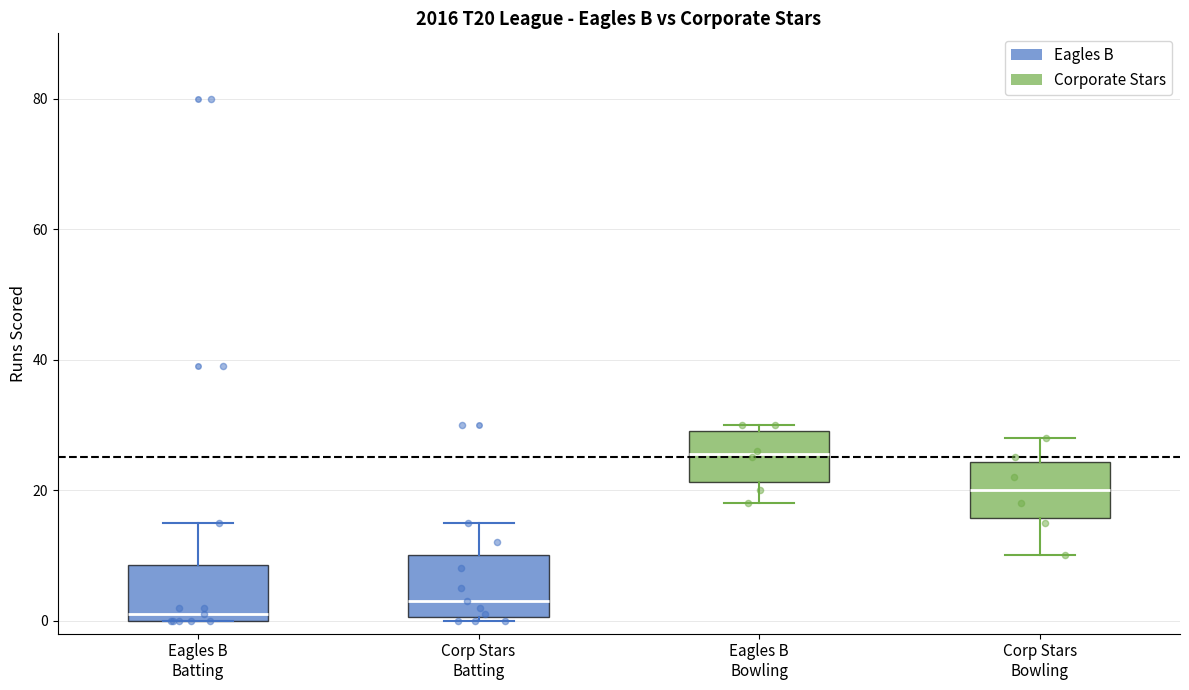

Reading left to right, transcribe this box plot: for each box, give where its median line is, the range the box spans, and where its two whiskers end, as read against the y-axis. The values are not printed on the chart, so give them approximately, as read against the axis.

Eagles B Batting: median 2, box 0 to 8, whiskers 0 to 16
Corp Stars Batting: median 4, box 0 to 10, whiskers 0 to 16
Eagles B Bowling: median 26, box 22 to 30, whiskers 18 to 30 (just above the box's upper edge)
Corp Stars Bowling: median 20, box 16 to 24, whiskers 10 to 28